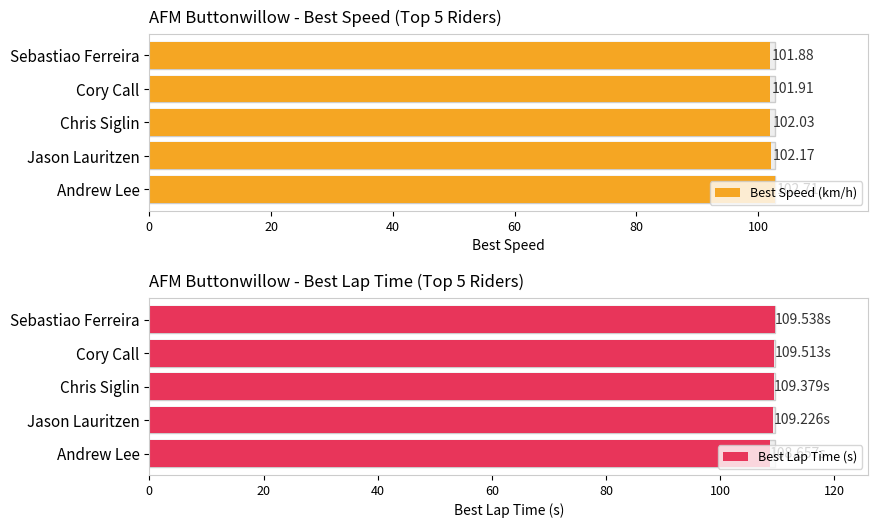

What are all the series names shown in the legend?

Best Speed (km/h), Best Lap Time (s)